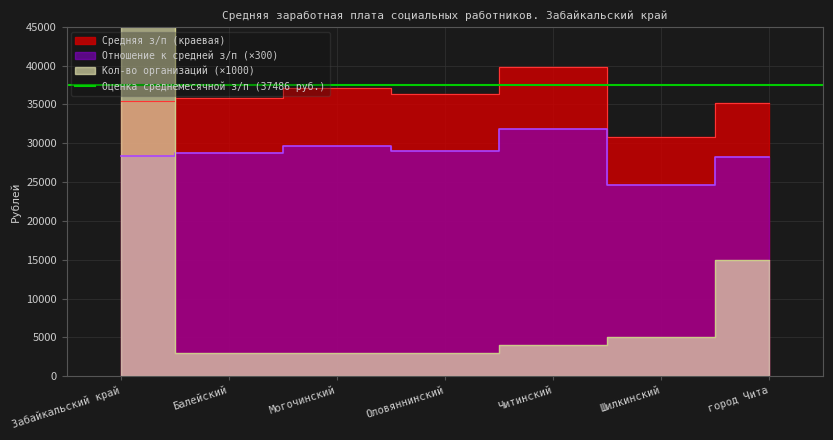

True or false: Отношение к средней з/п has a value of 46085.2 at город Чита.

False